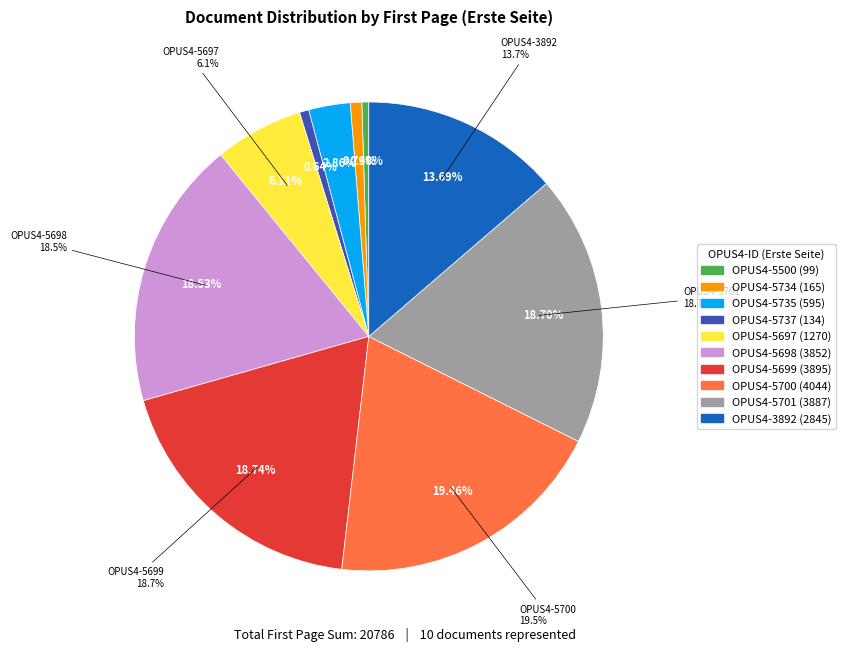

Combined, do OPUS4-5700 and OPUS4-5701 account for over 50%?

No